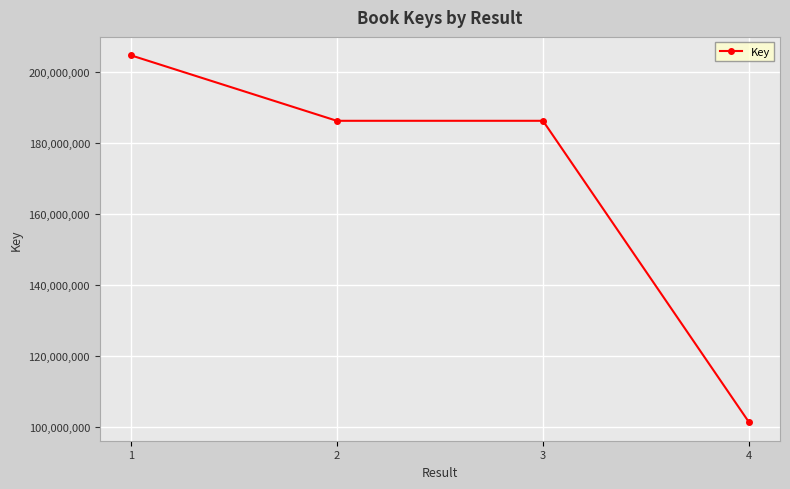

What is the smallest value displayed?

101169543